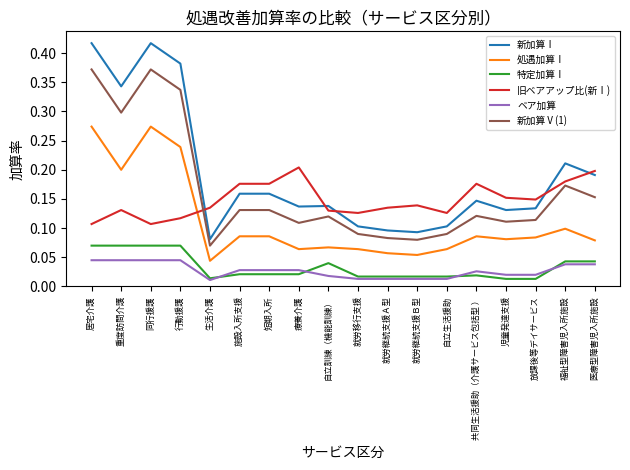

Between 居宅介護 and 療養介護, which series saw the biggest shift?

新加算Ⅰ